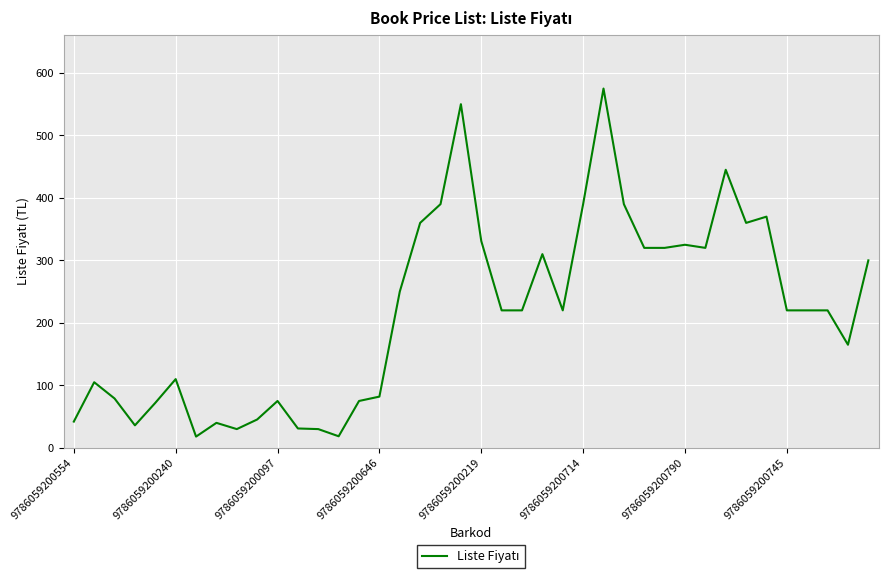

What is the minimum value shown in the chart?

18.0